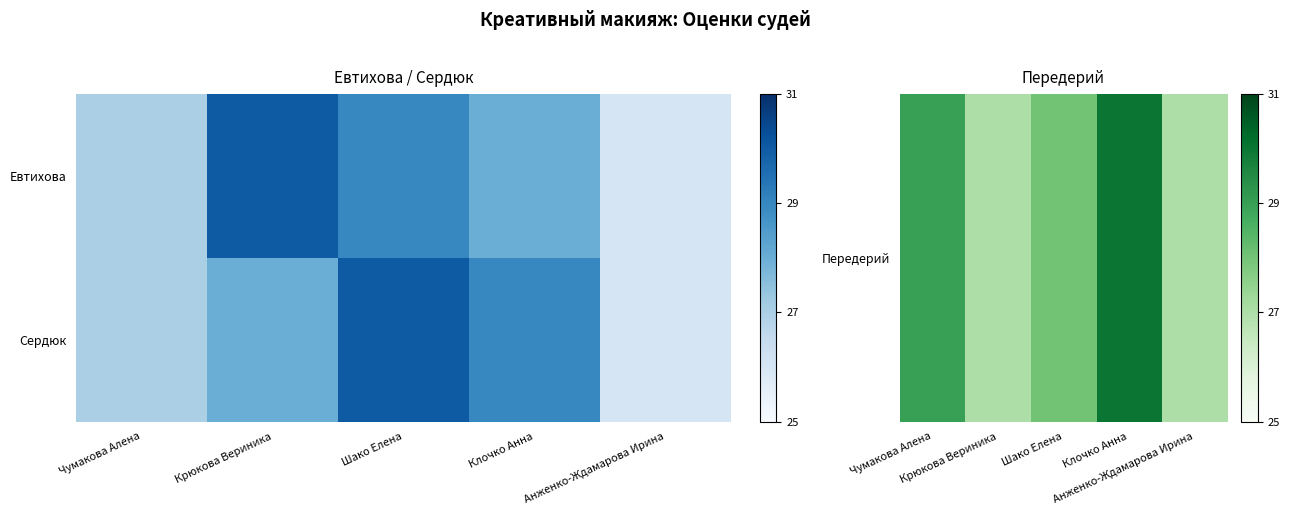

What is the spread (max minus min) of values at Чумакова Алена?

2